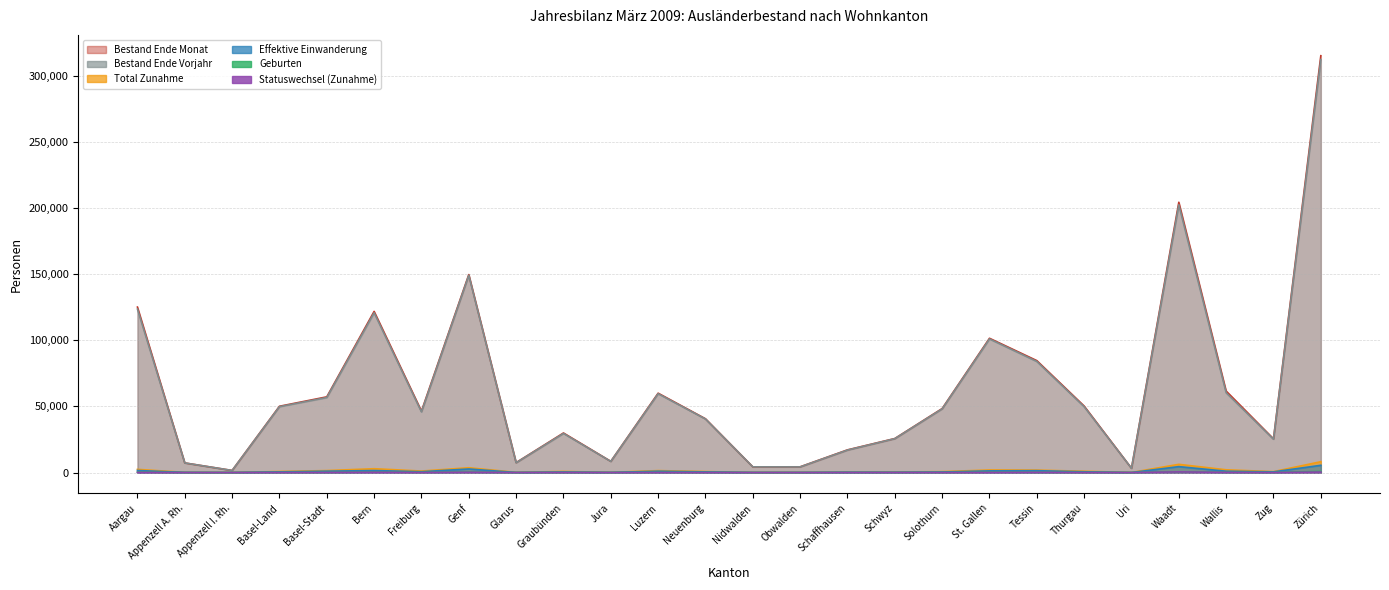

At how many categories does at least one series exceed 288258?

1